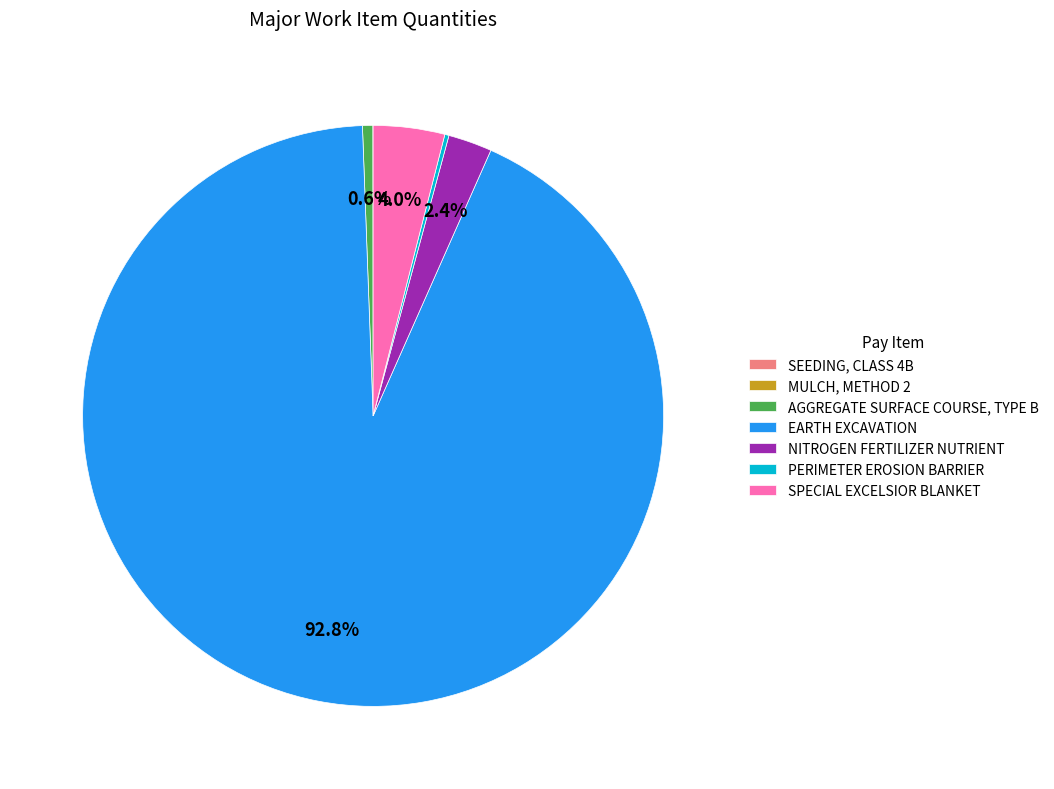

The EARTH EXCAVATION slice represents 93% of the pie. True or false?

True